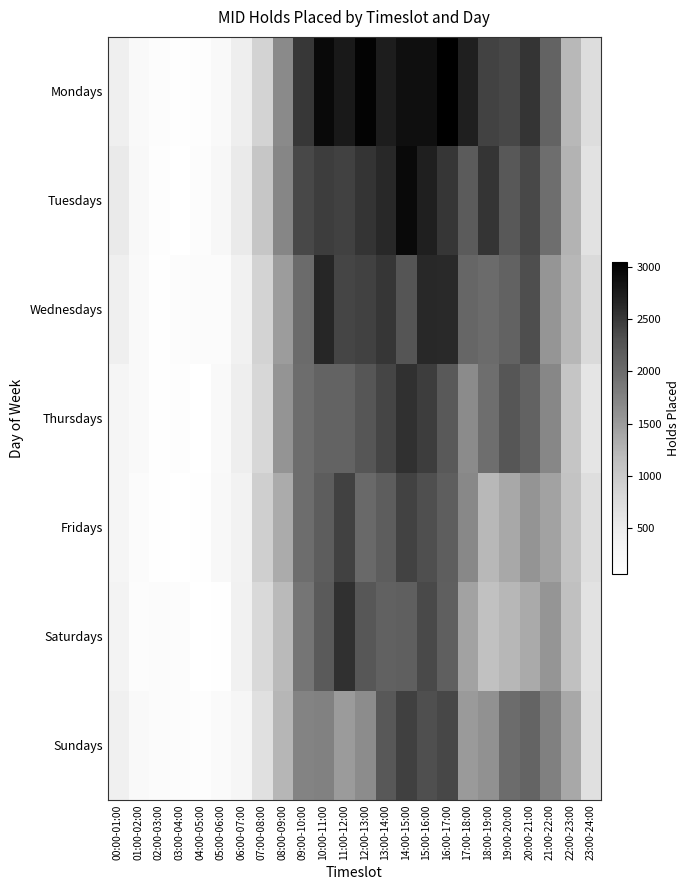

Which has a higher value, 07:00-08:00 or 04:00-05:00?

07:00-08:00